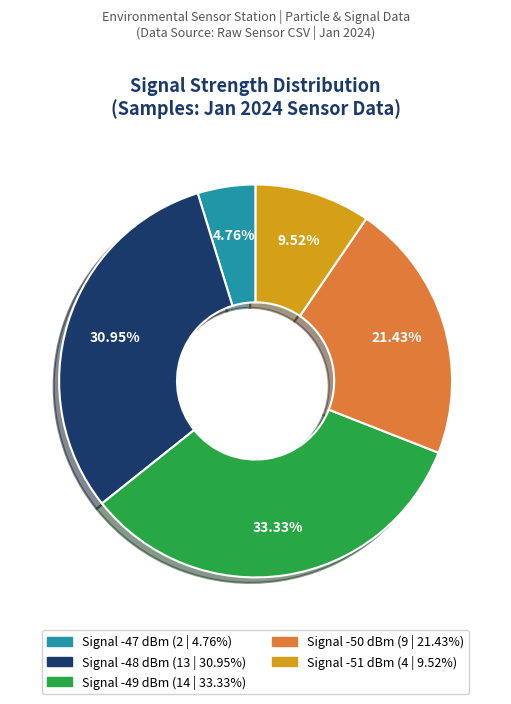

Count the number of slices in the pie.

5